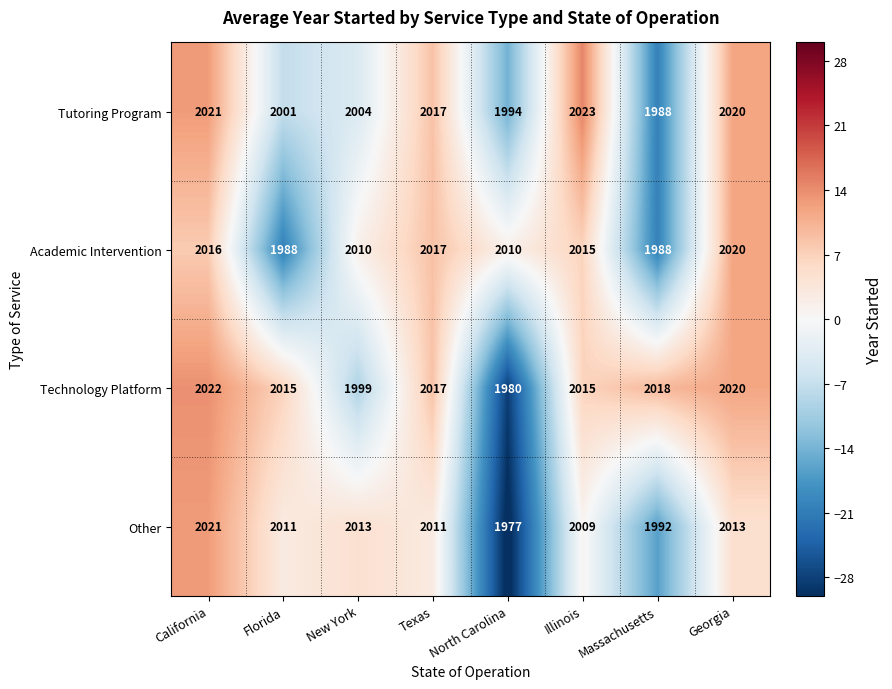

The value of Technology Platform at Florida is 2783. True or false?

False